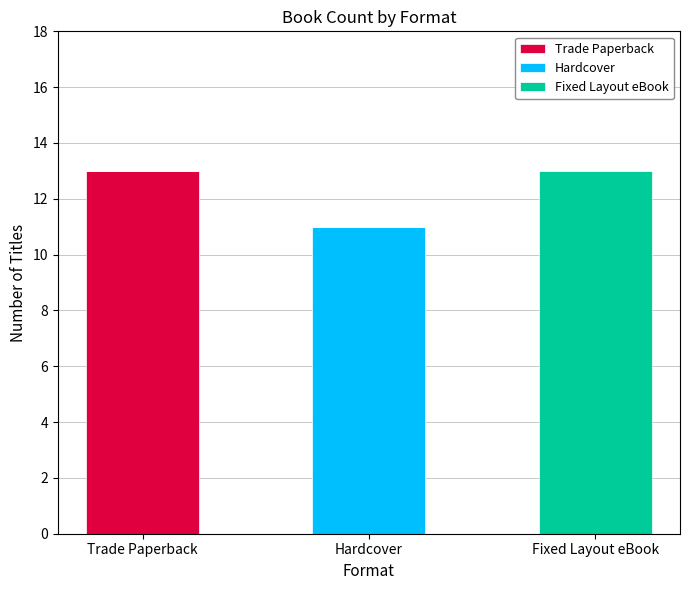

What is the total value across all series at Trade Paperback?

13